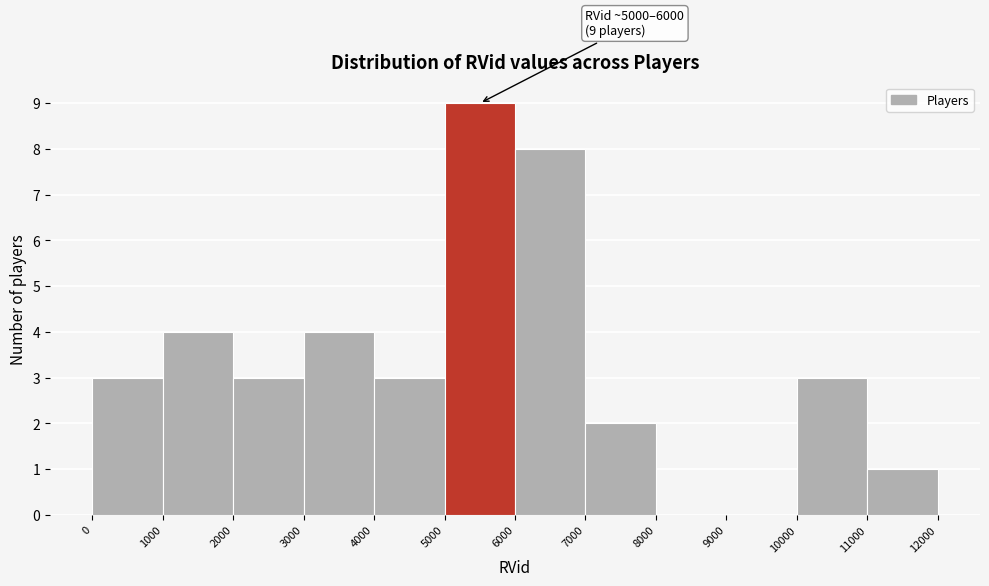

Which range on the x-axis has the tallest bar?

5000 to 6000